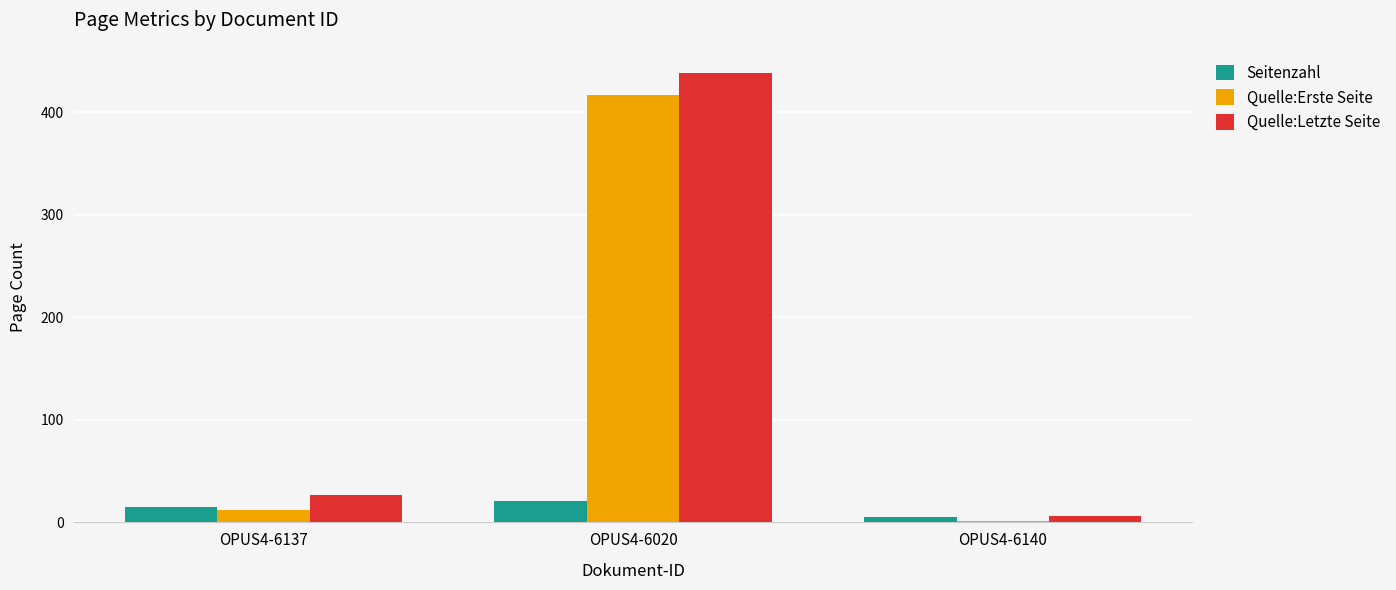

Count the number of categories in the chart.

3